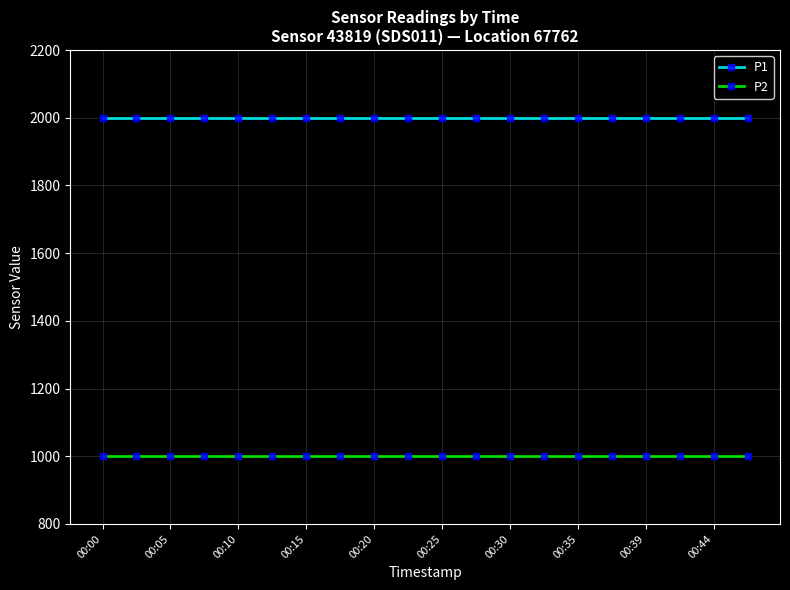

What is the minimum value for P1?

1999.9